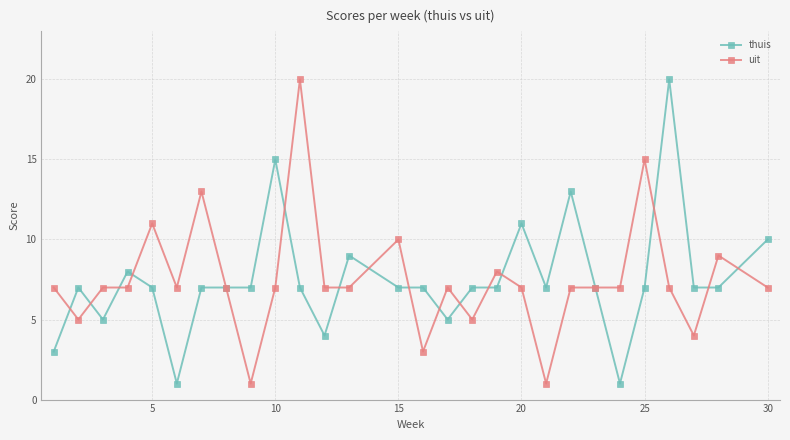

What is the maximum value for thuis?

20